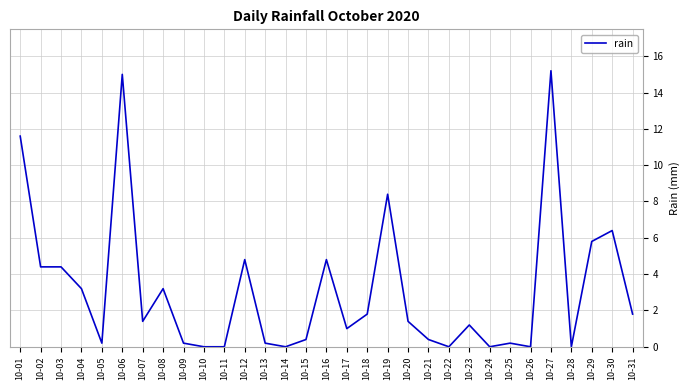

Reading left to right, extract all data points from this chart.

11.6	4.4	4.4	3.2	0.2	15.0	1.4	3.2	0.2	0.0	0.0	4.8	0.2	0.0	0.4	4.8	1.0	1.8	8.4	1.4	0.4	0.0	1.2	0.0	0.2	0.0	15.2	0.0	5.8	6.4	1.8